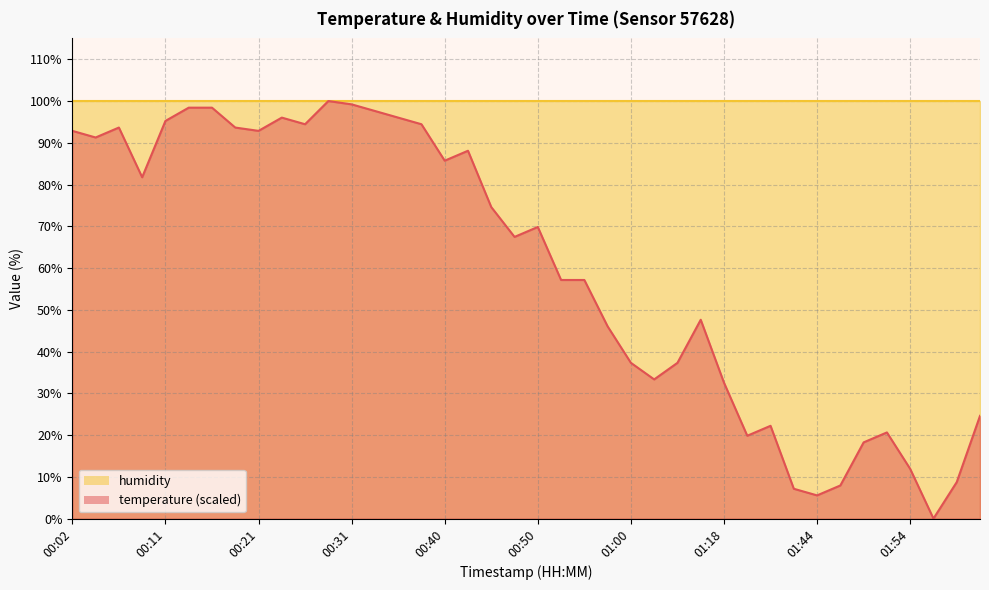

What is the change in value from 01:21 to 01:46?

-11.9